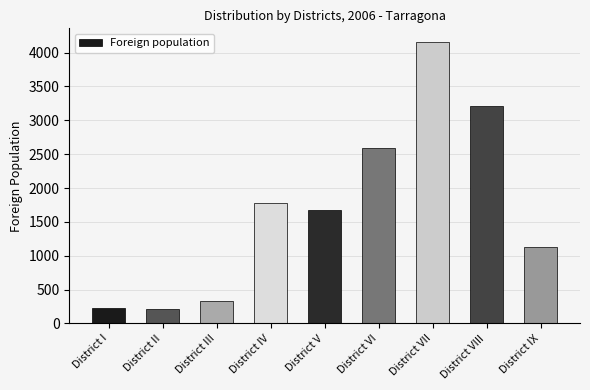

The chart shows a value of 333 at District III. True or false?

True